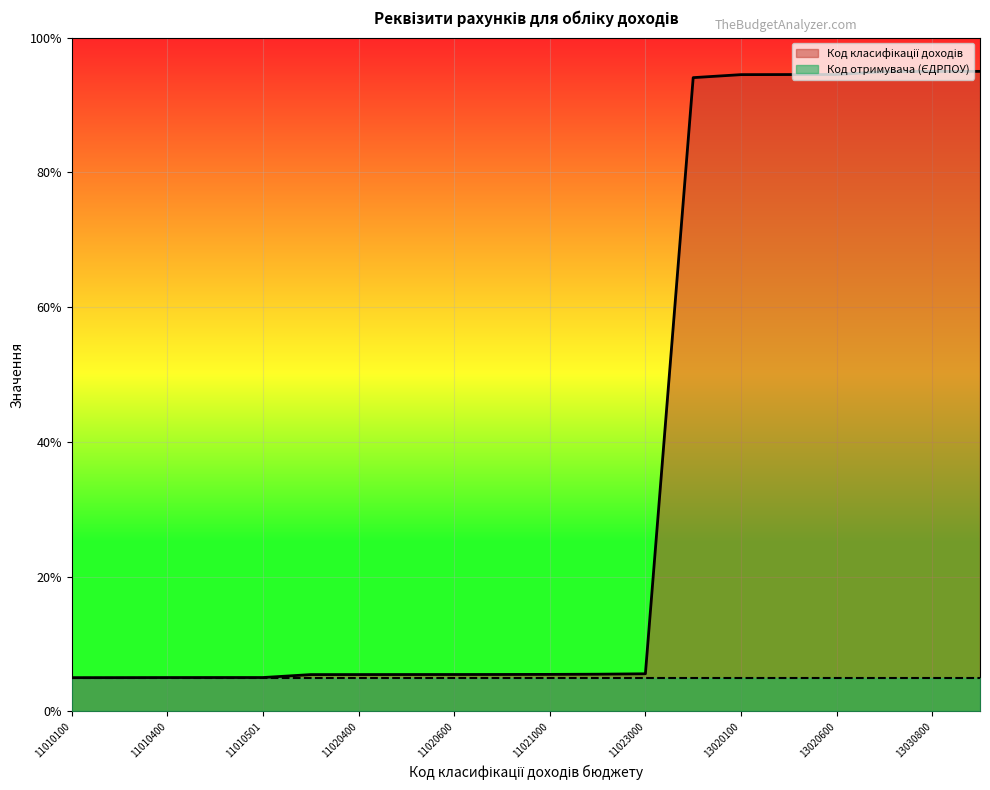

The value at 11010500 is 2.1. True or false?

False